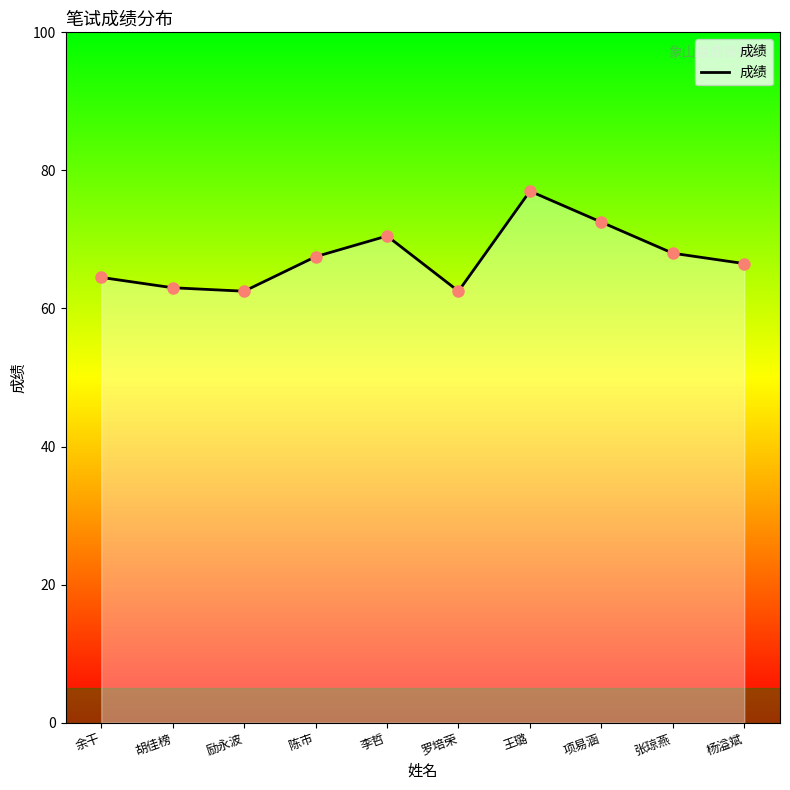

What is the difference between the maximum and minimum values?

14.5